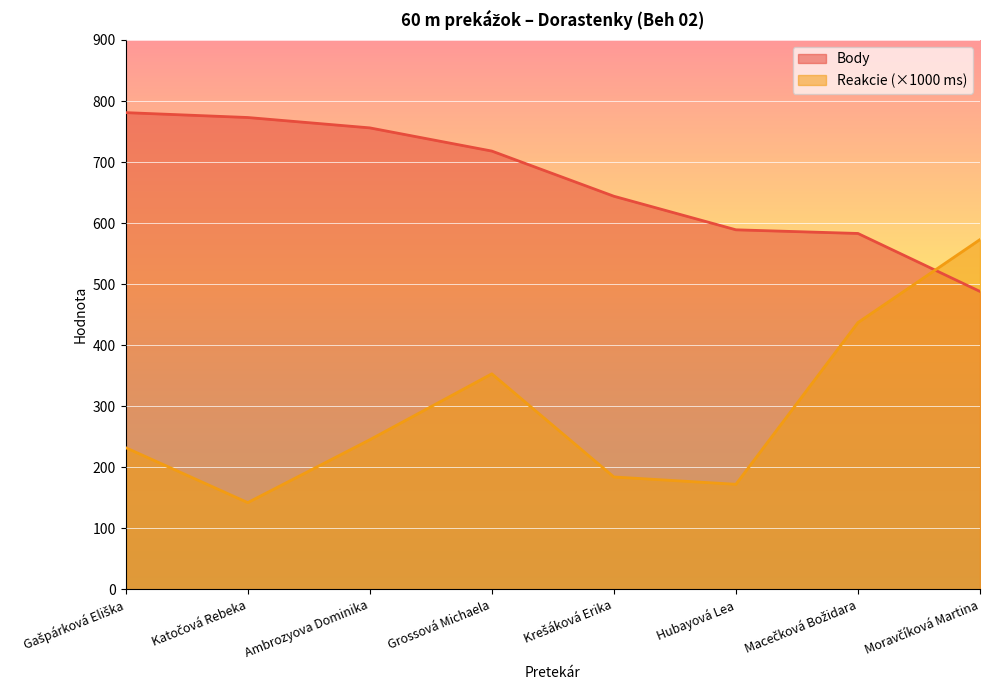

After their last crossing, which series has the higher values: Reakcie or Body?

Reakcie